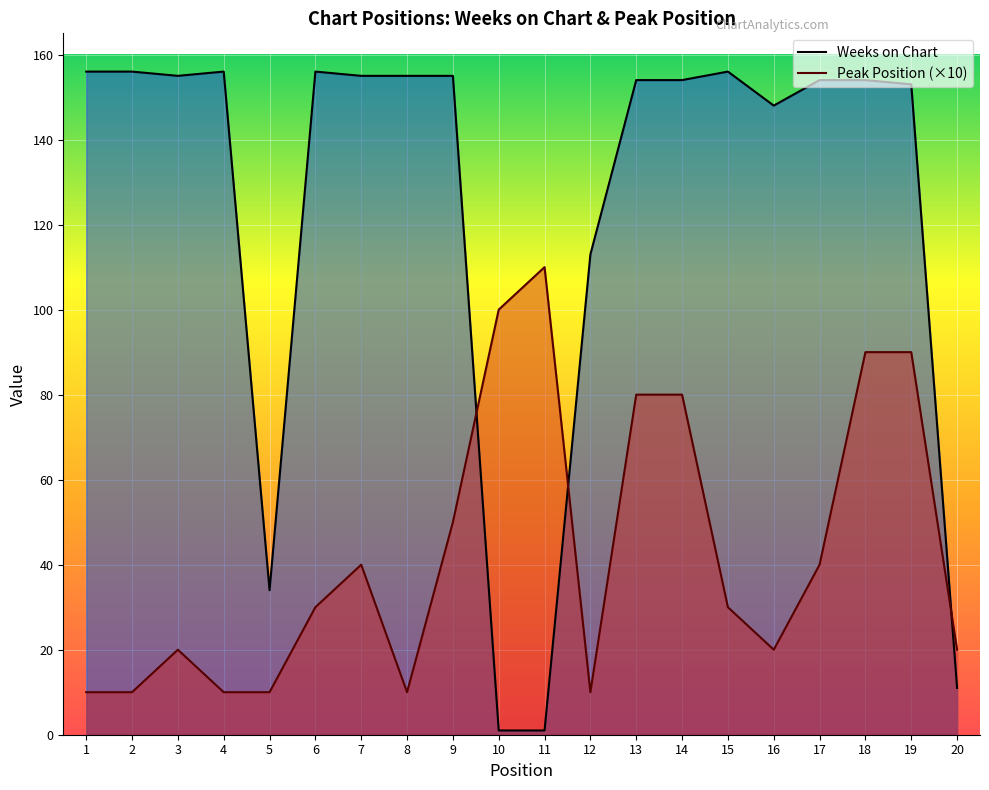

At which label does Peak Position reach its peak?

11